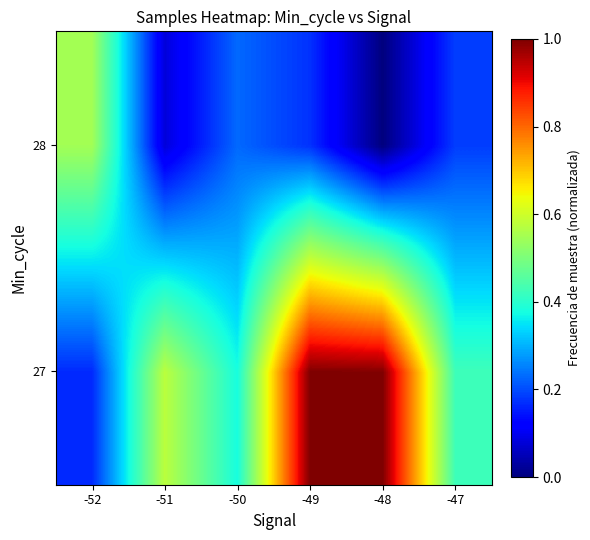

At which category is the sum across all series the highest?

-49